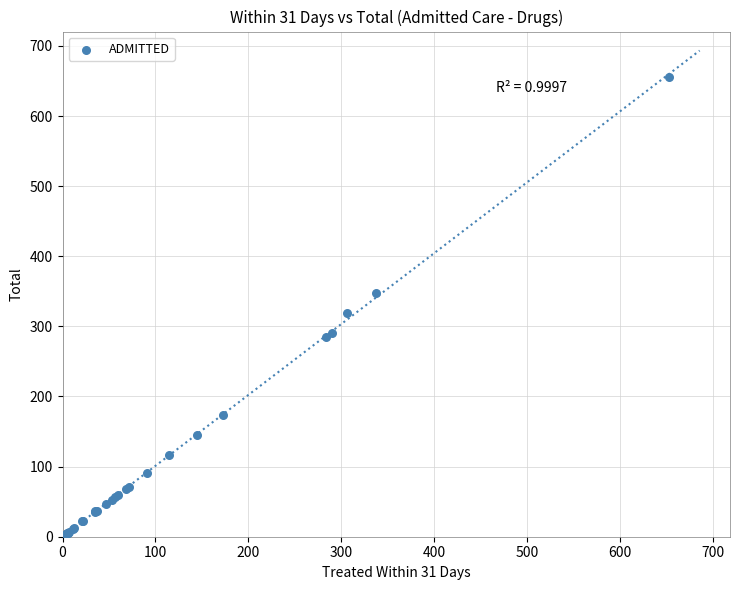

What Y value in the scatter plot is closest to 328?

319